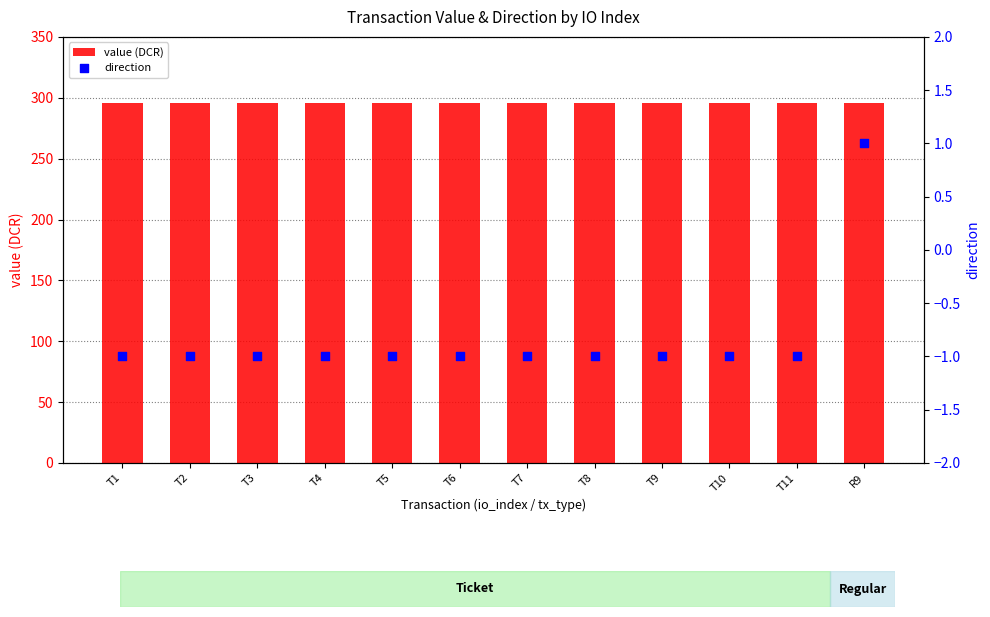

What are all the series names shown in the legend?

value (DCR), direction